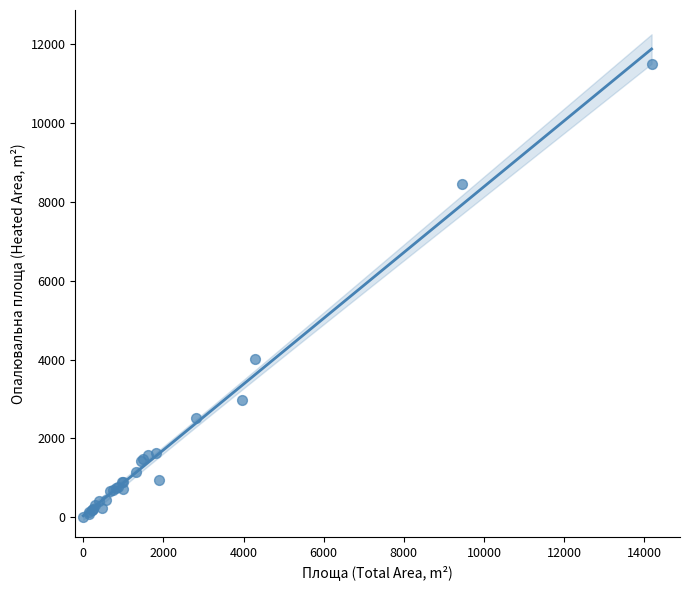

What Y value in the scatter plot is closest to 5758?

4012.3